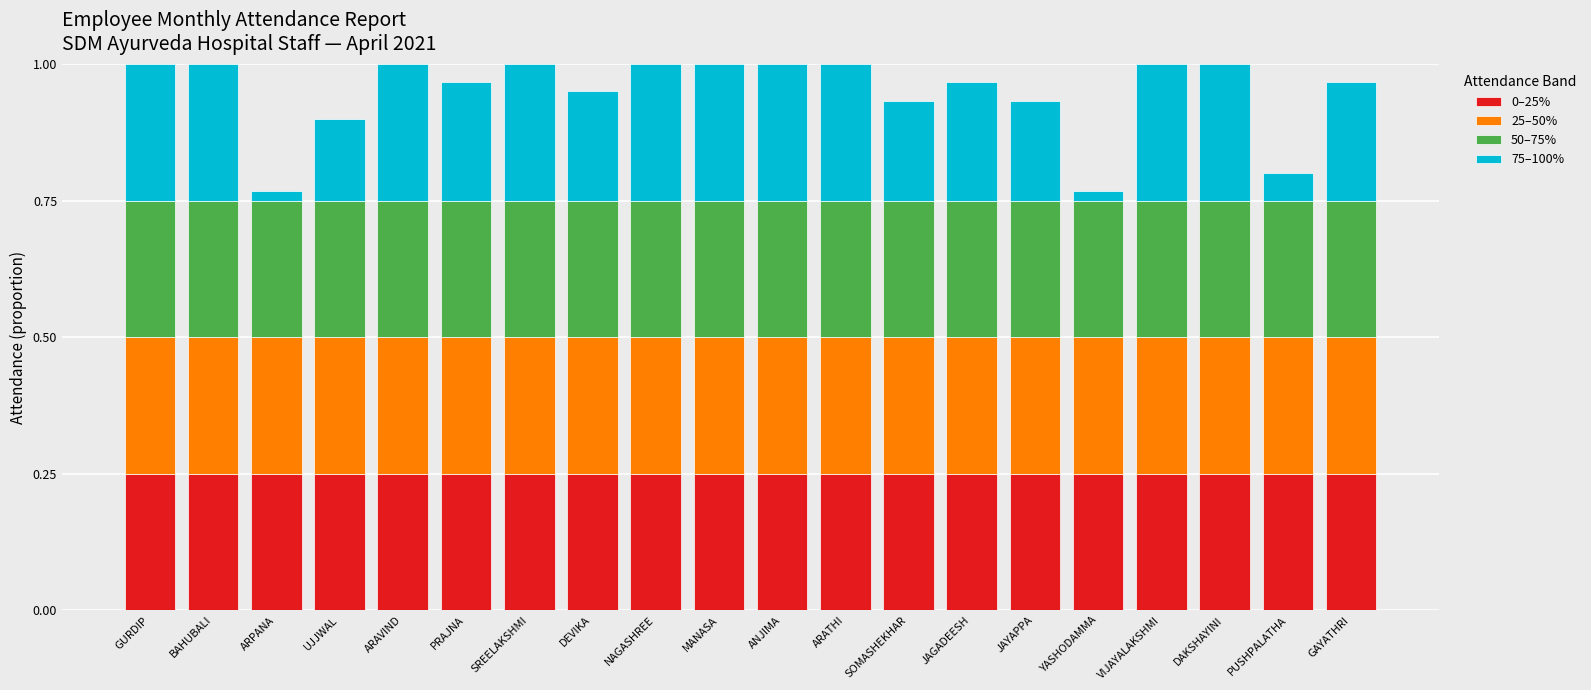

What is the total value across all series at SOMASHEKHAR?

0.9